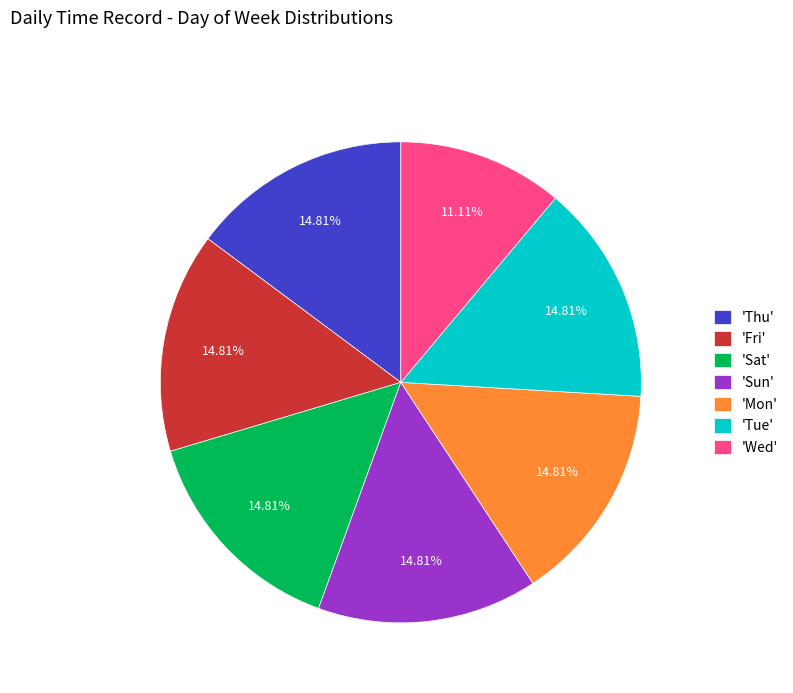

How many slices are in this pie chart?

7